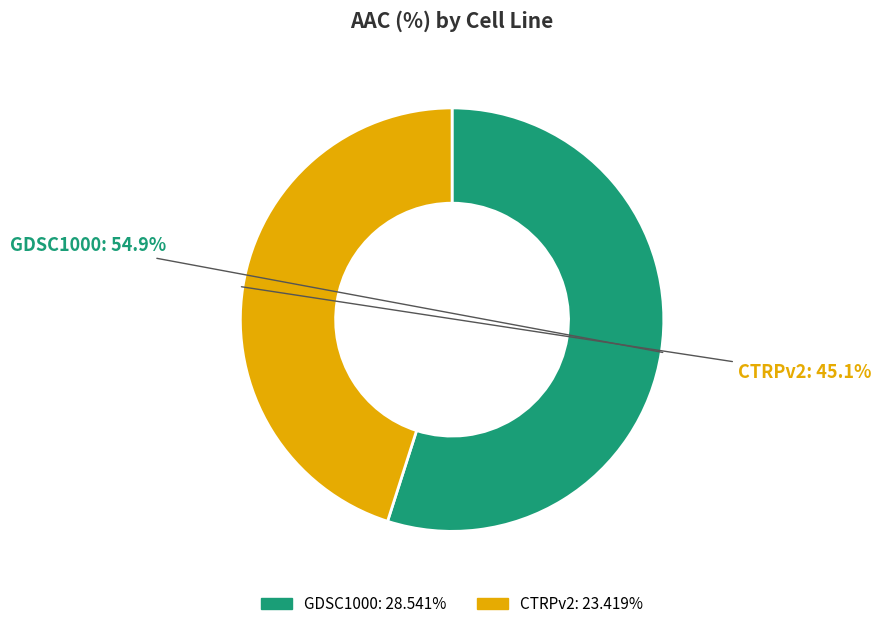

How many slices are in this pie chart?

2